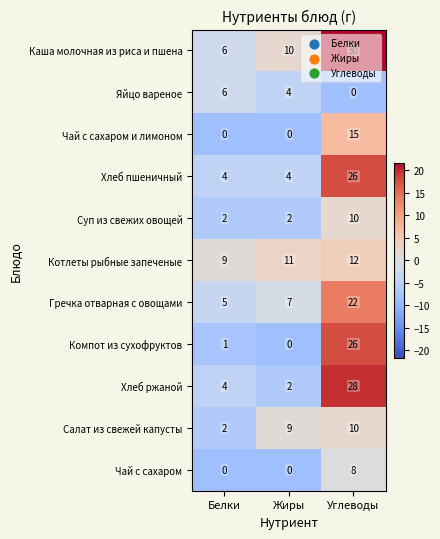

At which label is Яйцо вареное closest to 3?

Жиры